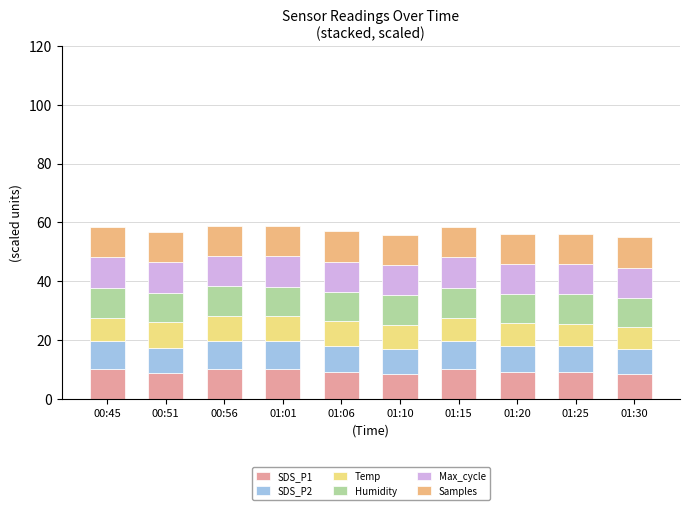

At which label does SDS_P1 first exceed 9?

00:45